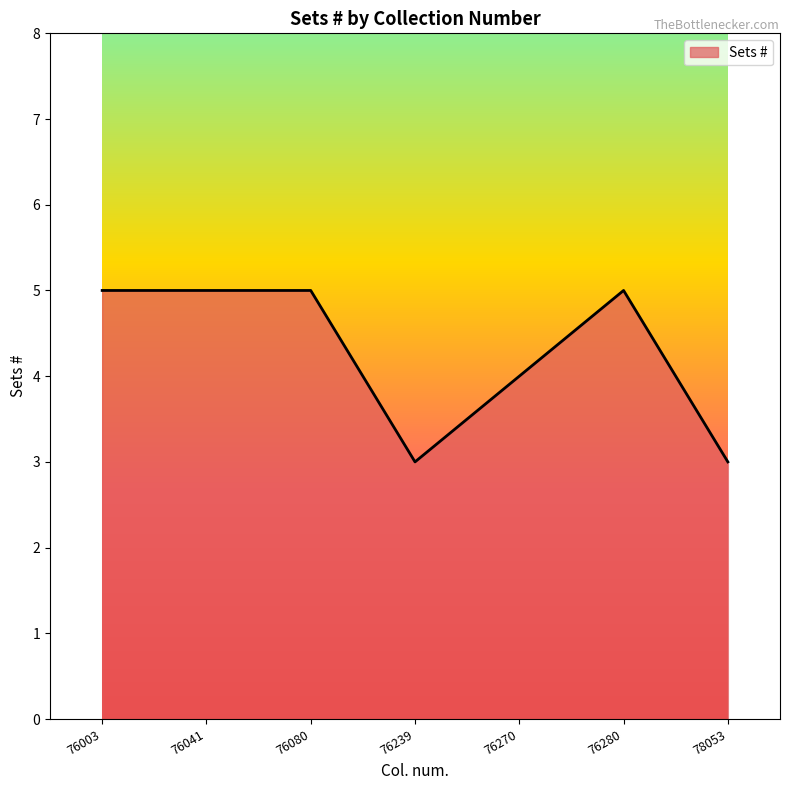

Is it true that the value at 78053 is 3?

True